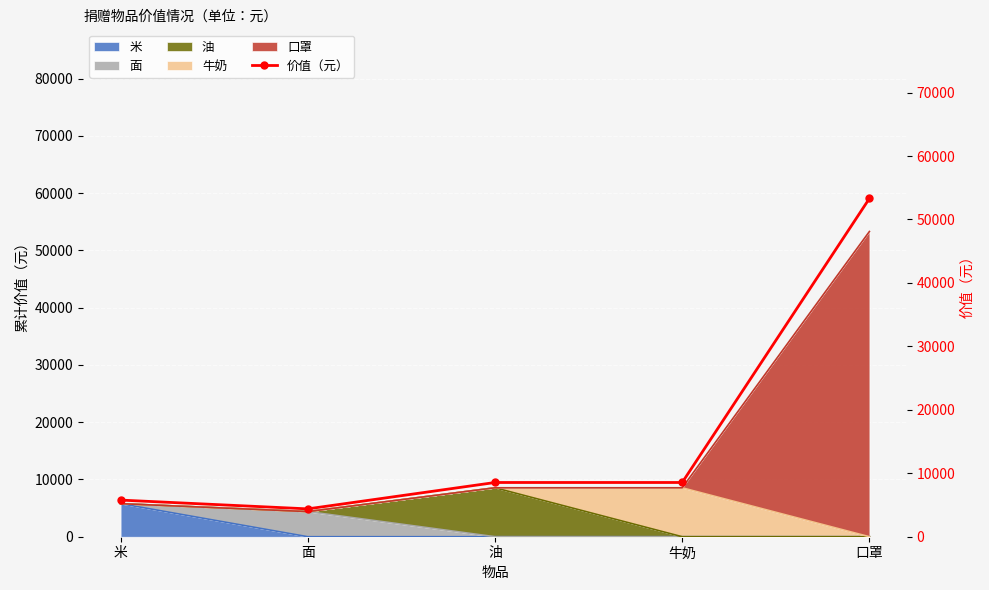

What is the maximum value shown in the chart?

53312